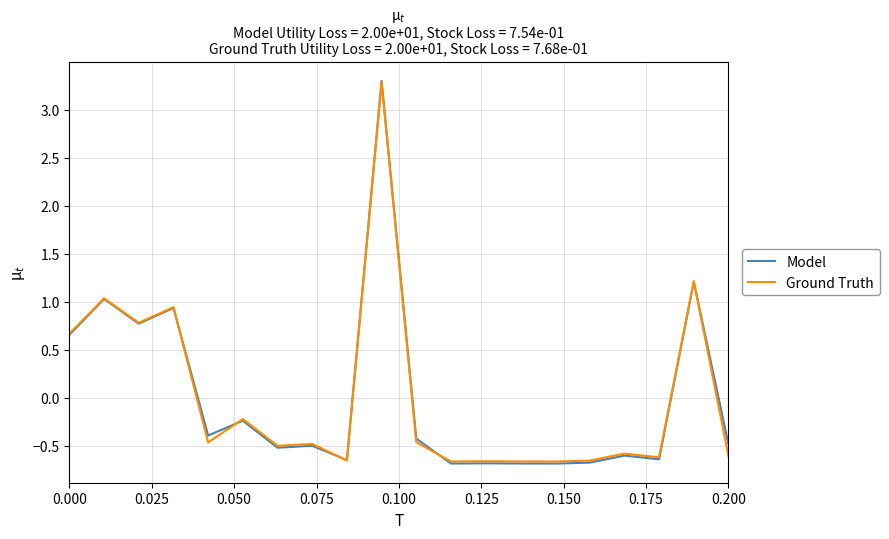

What is the maximum value for Model?

3.3